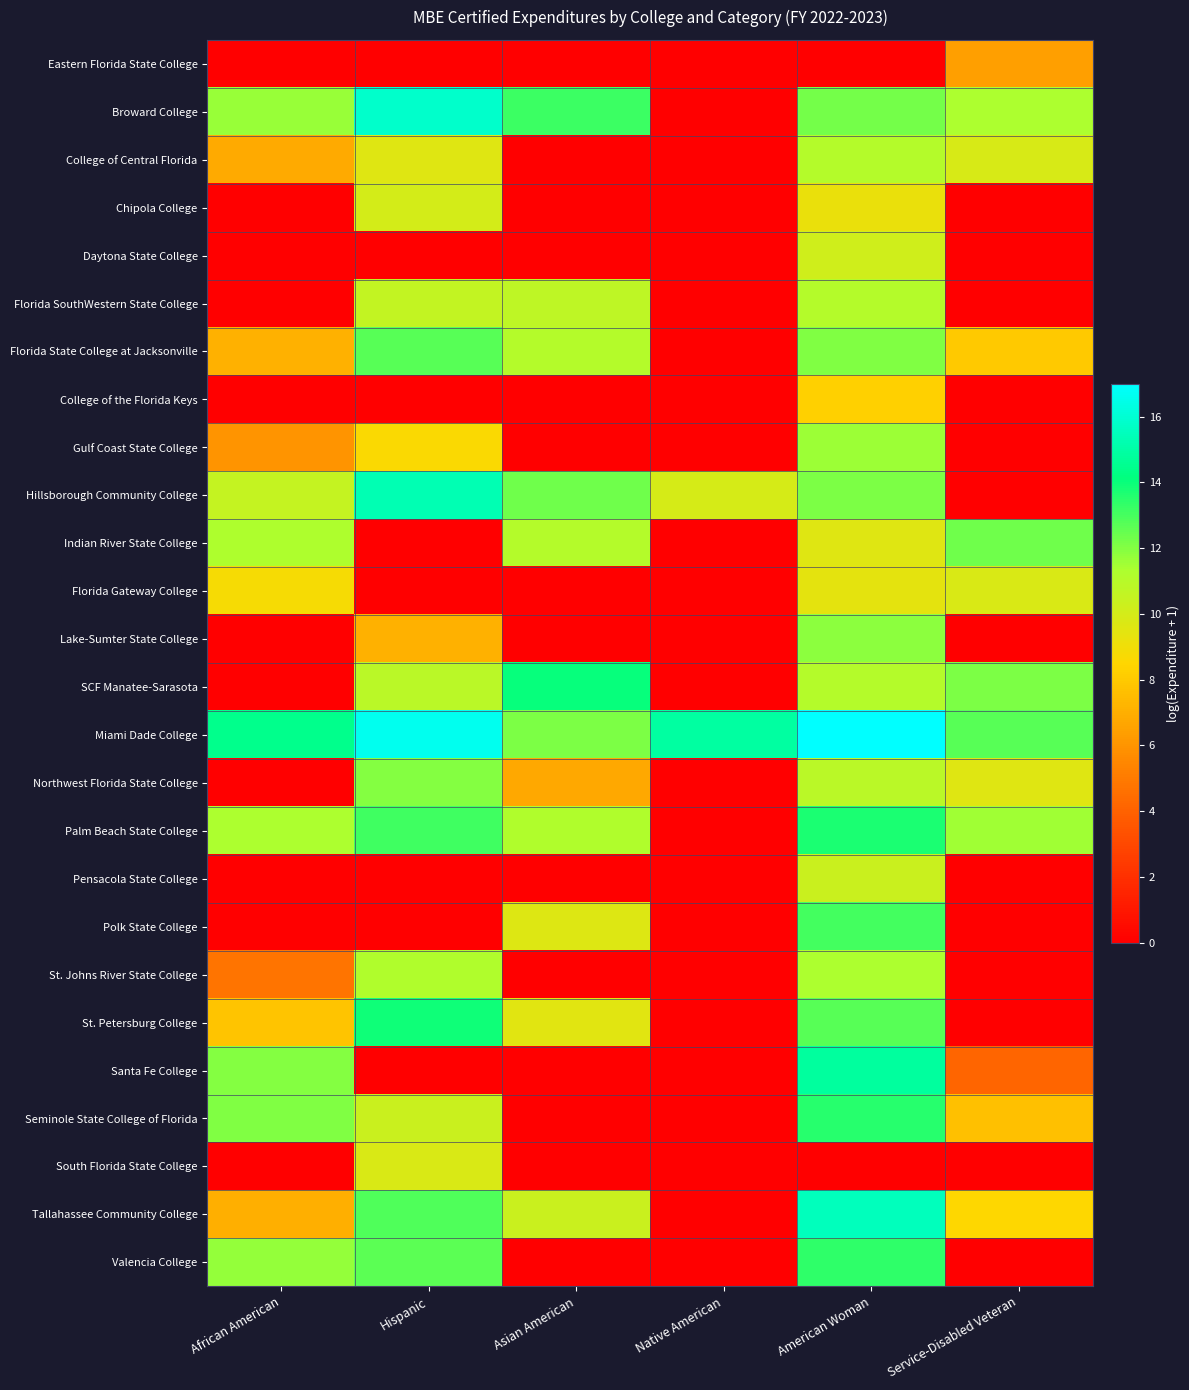

List the series in order of their peak value, lowest first.

Eastern Florida State College, College of the Florida Keys, Florida Gateway College, South Florida State College, Chipola College, Daytona State College, Pensacola State College, Florida SouthWestern State College, College of Central Florida, St. Johns River State College, Gulf Coast State College, Lake-Sumter State College, Northwest Florida State College, Indian River State College, Florida State College at Jacksonville, Polk State College, Valencia College, Seminole State College of Florida, Palm Beach State College, St. Petersburg College, SCF Manatee-Sarasota, Santa Fe College, Hillsborough Community College, Tallahassee Community College, Broward College, Miami Dade College